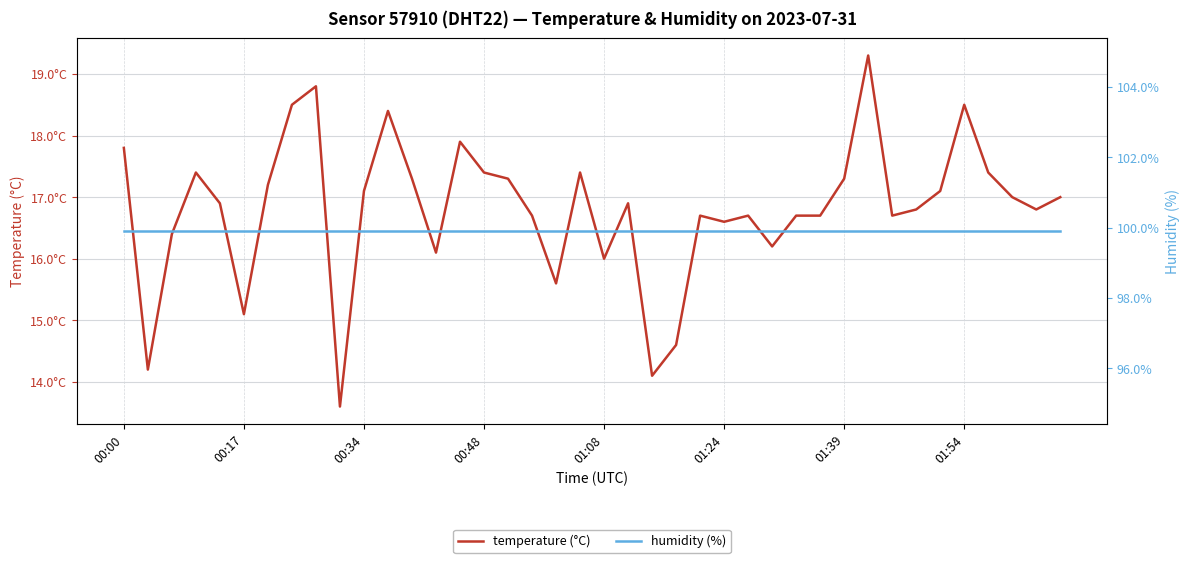

Which category has the highest value in the humidity (%) series?

00:00